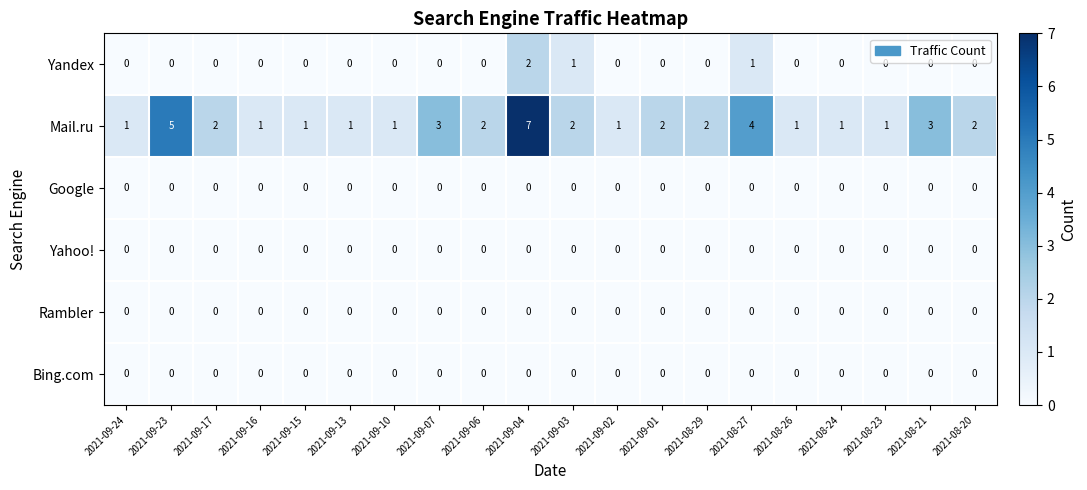

Which series has the widest spread of values?

Mail.ru